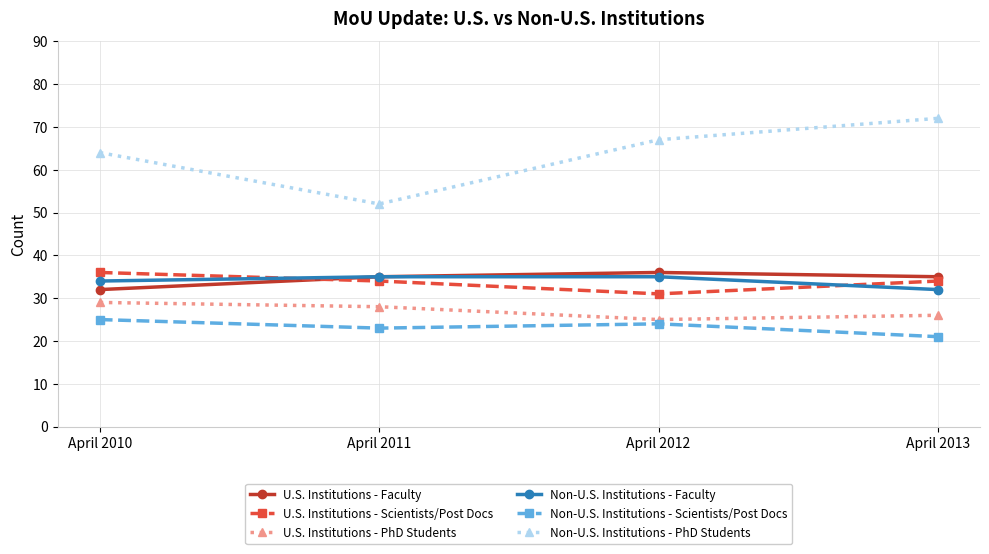

Is the value of Non-U.S. Institutions - Faculty at April 2013 greater than the value of Non-U.S. Institutions - Scientists/Post Docs at April 2010?

Yes